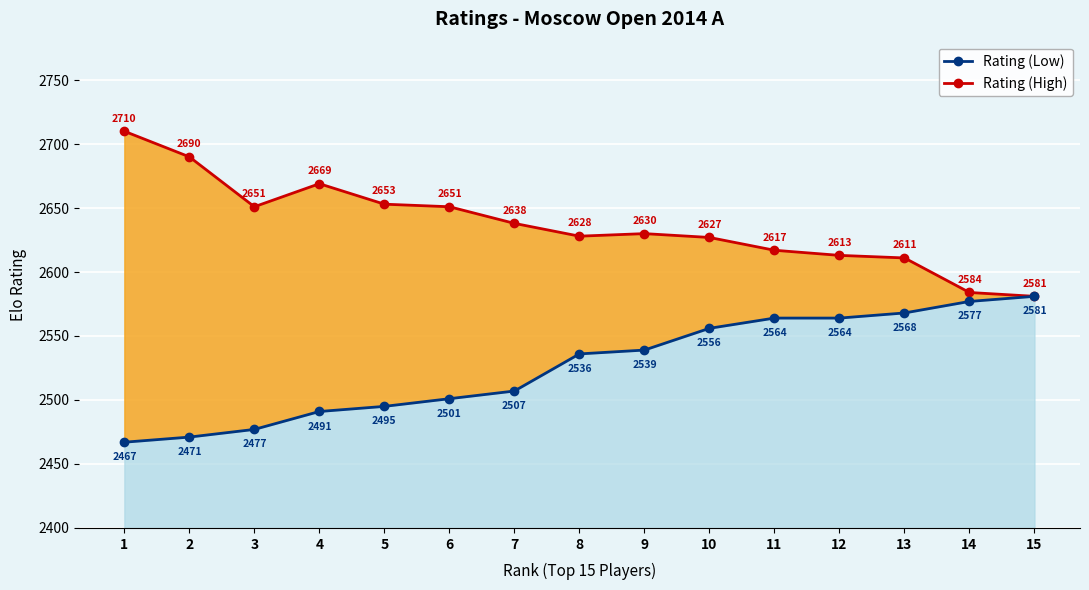

Between 1 and 4, which is larger?

1